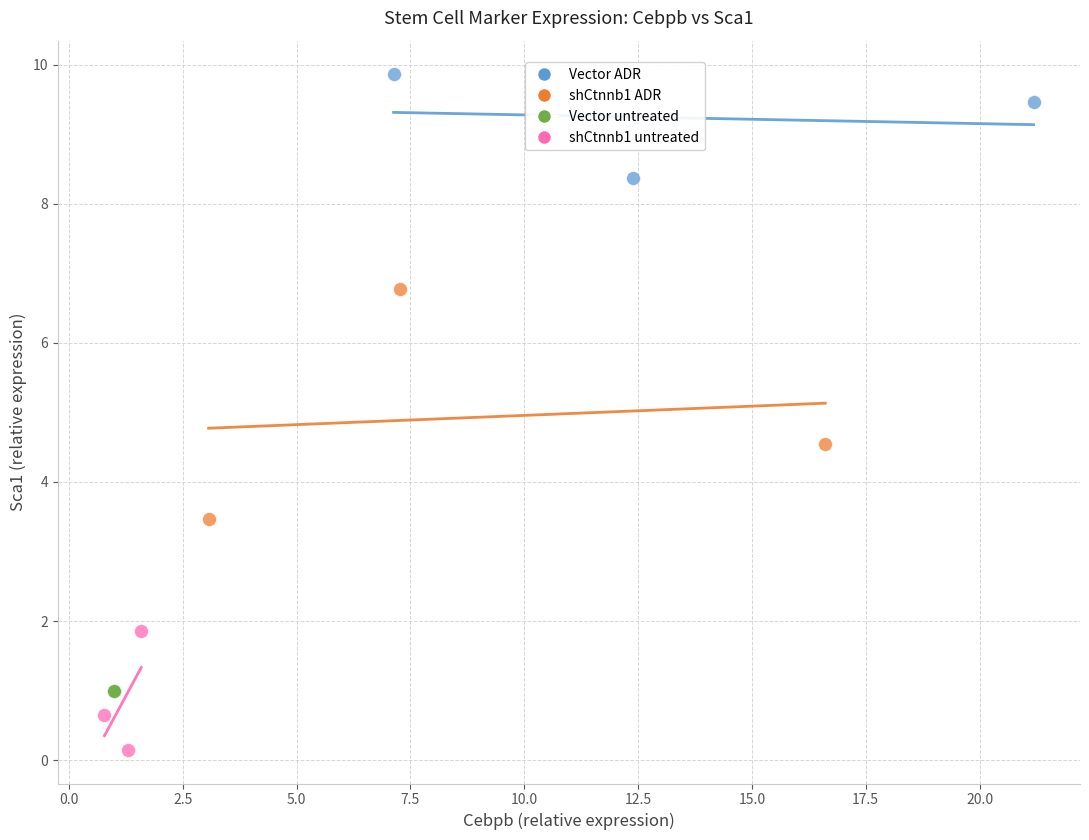

Which series contains the lowest Y value?

shCtnnb1 untreated